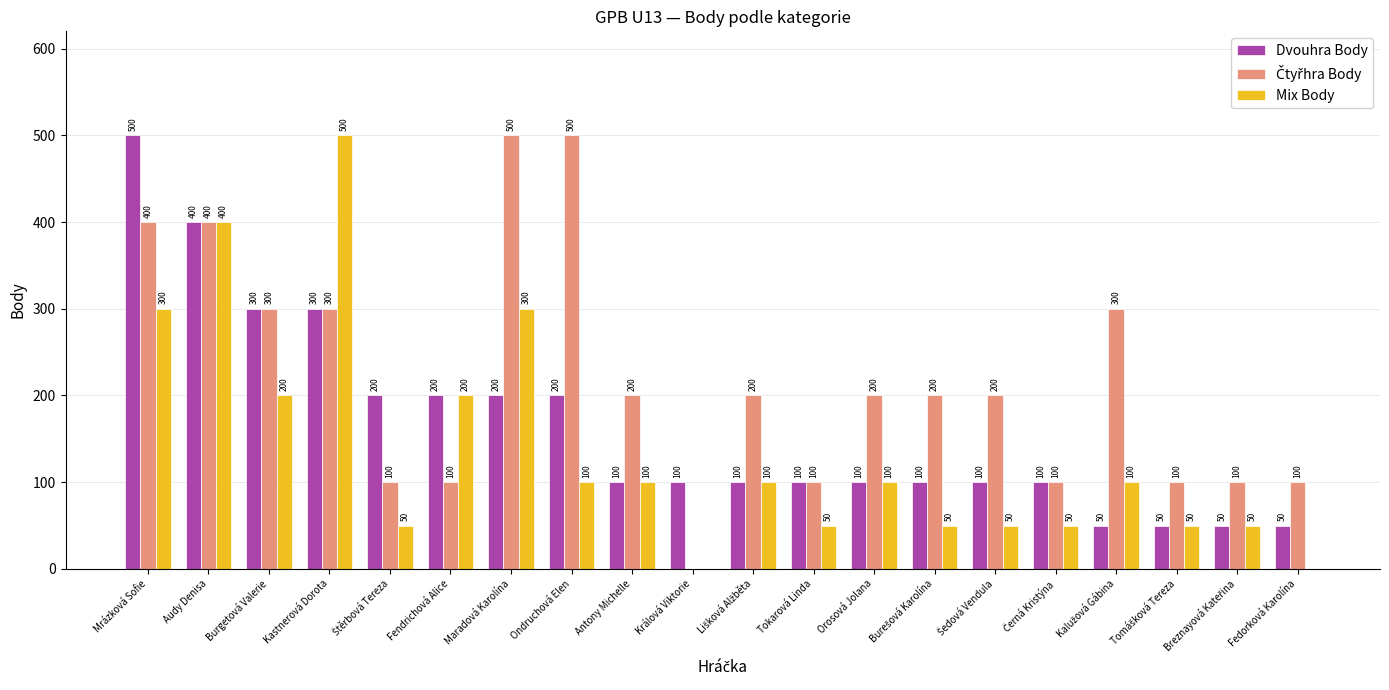

Which category has the highest value in the Mix Body series?

Kastnerová Dorota